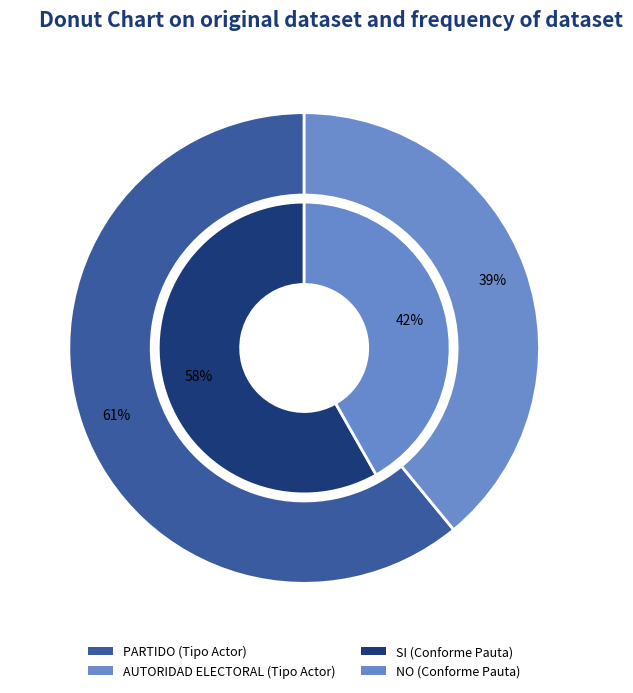

Is it true that PARTIDO is 61% of the pie?

True